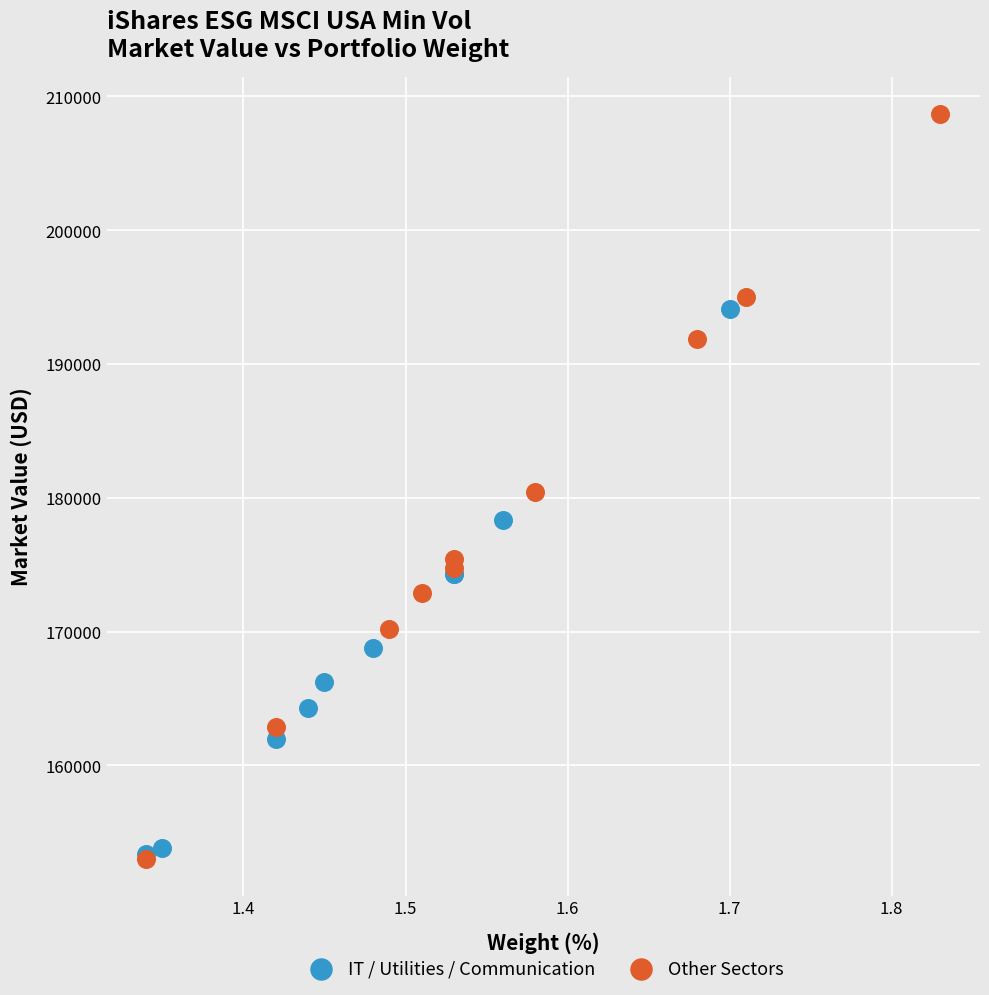

Which series contains the highest Y value?

Other Sectors